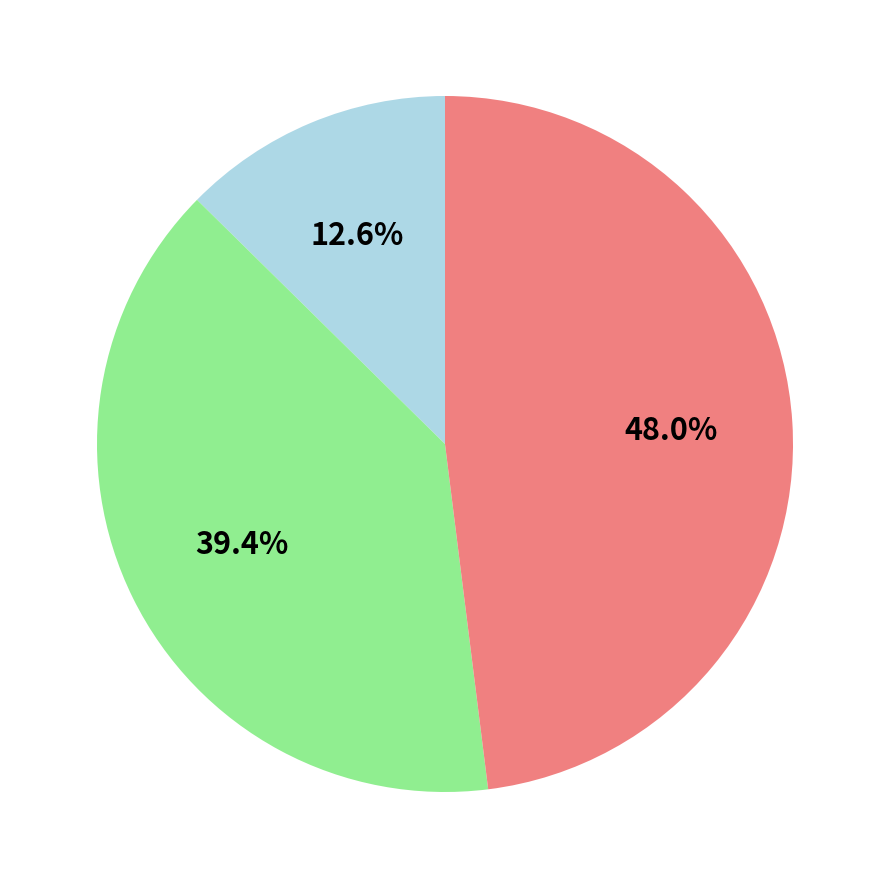

Does any single category account for the majority?

No